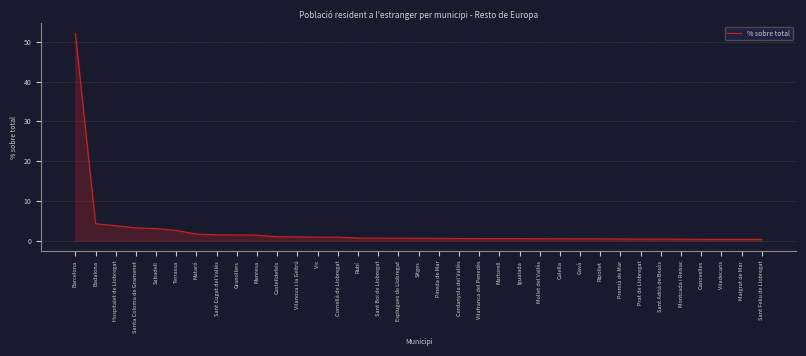

How many distinct data groups are displayed?

1